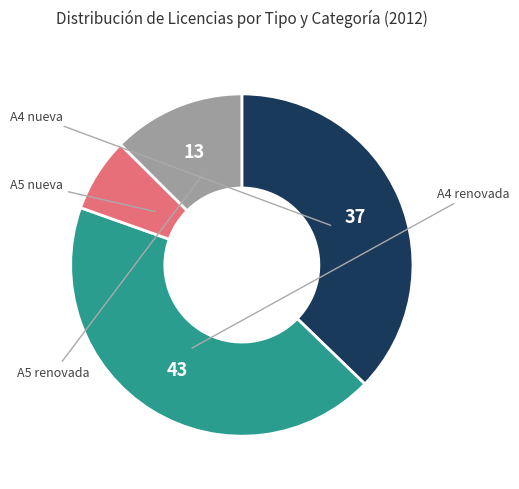

Does any single category account for the majority?

No